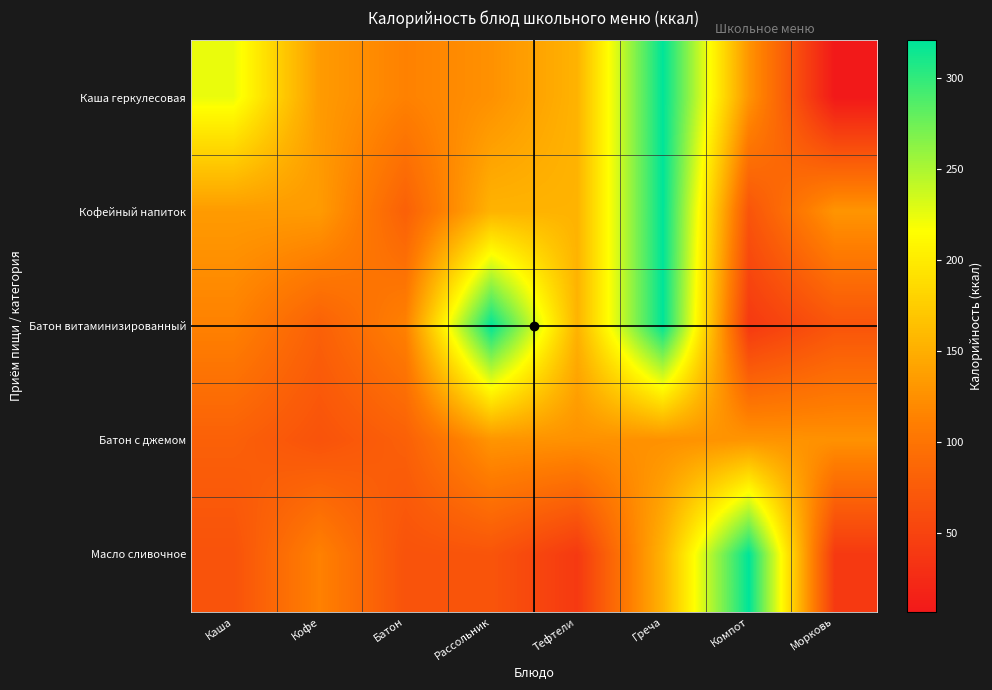

What is the spread (max minus min) of values at Каша?

158.0